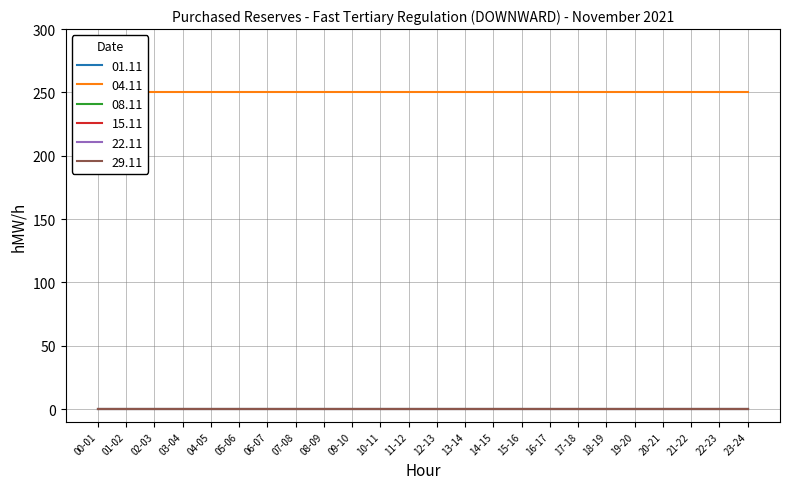

Reading left to right, transcribe all the data shown in this chart.

01.11: 0	0	0	0	0	0	0	0	0	0	0	0	0	0	0	0	0	0	0	0	0	0	0	0
04.11: 250	250	250	250	250	250	250	250	250	250	250	250	250	250	250	250	250	250	250	250	250	250	250	250
08.11: 0	0	0	0	0	0	0	0	0	0	0	0	0	0	0	0	0	0	0	0	0	0	0	0
15.11: 0	0	0	0	0	0	0	0	0	0	0	0	0	0	0	0	0	0	0	0	0	0	0	0
22.11: 0	0	0	0	0	0	0	0	0	0	0	0	0	0	0	0	0	0	0	0	0	0	0	0
29.11: 0	0	0	0	0	0	0	0	0	0	0	0	0	0	0	0	0	0	0	0	0	0	0	0